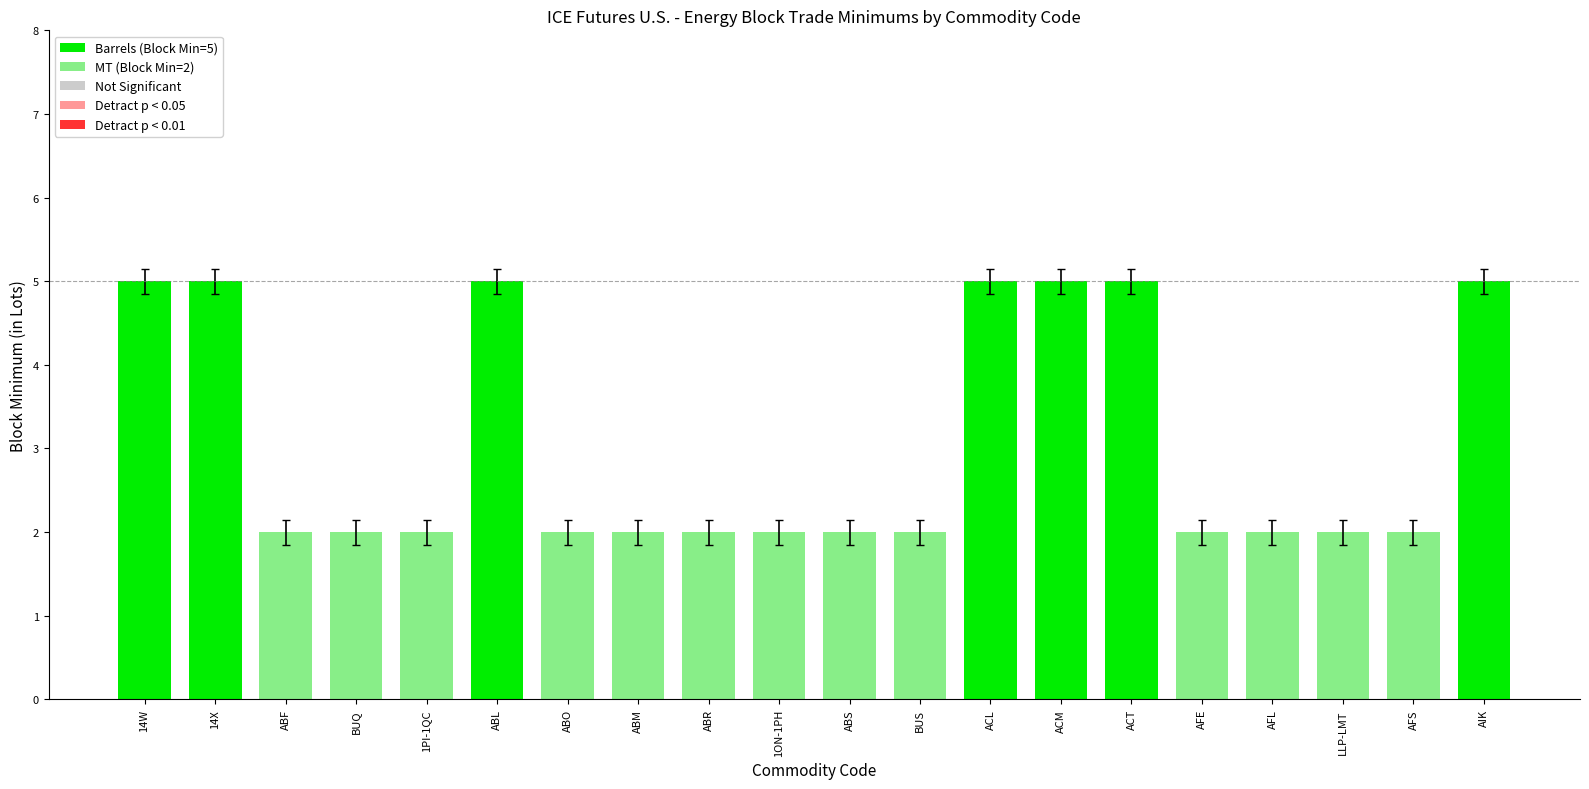

Reading left to right, extract all data points from this chart.

5	5	2	2	2	5	2	2	2	2	2	2	5	5	5	2	2	2	2	5